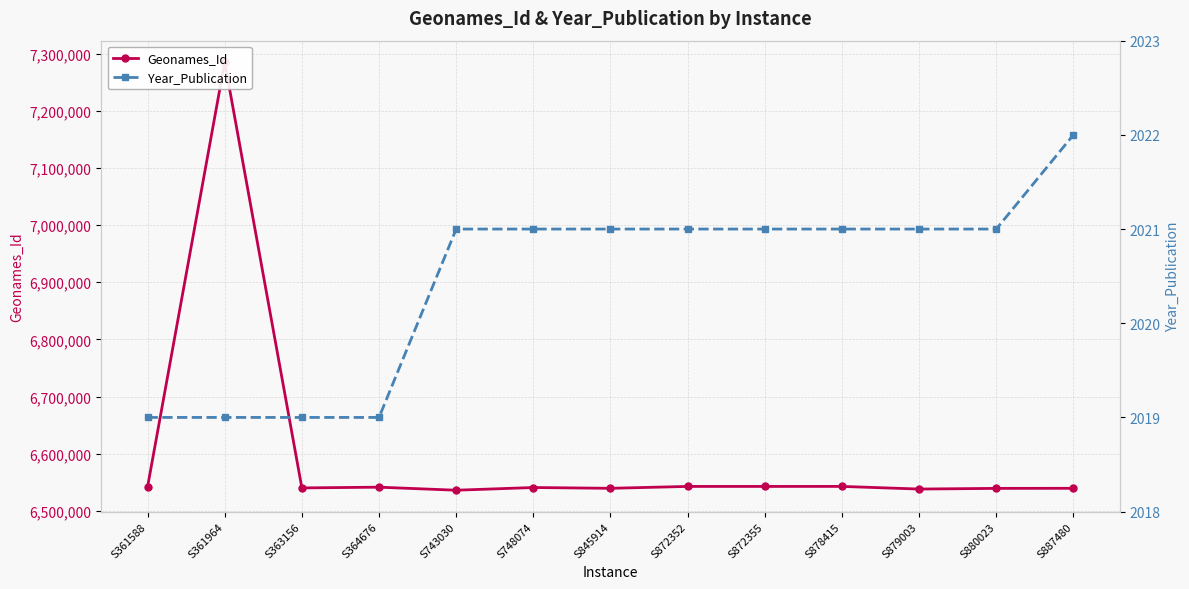

Where is Year_Publication nearest to the value 2020?

S361588